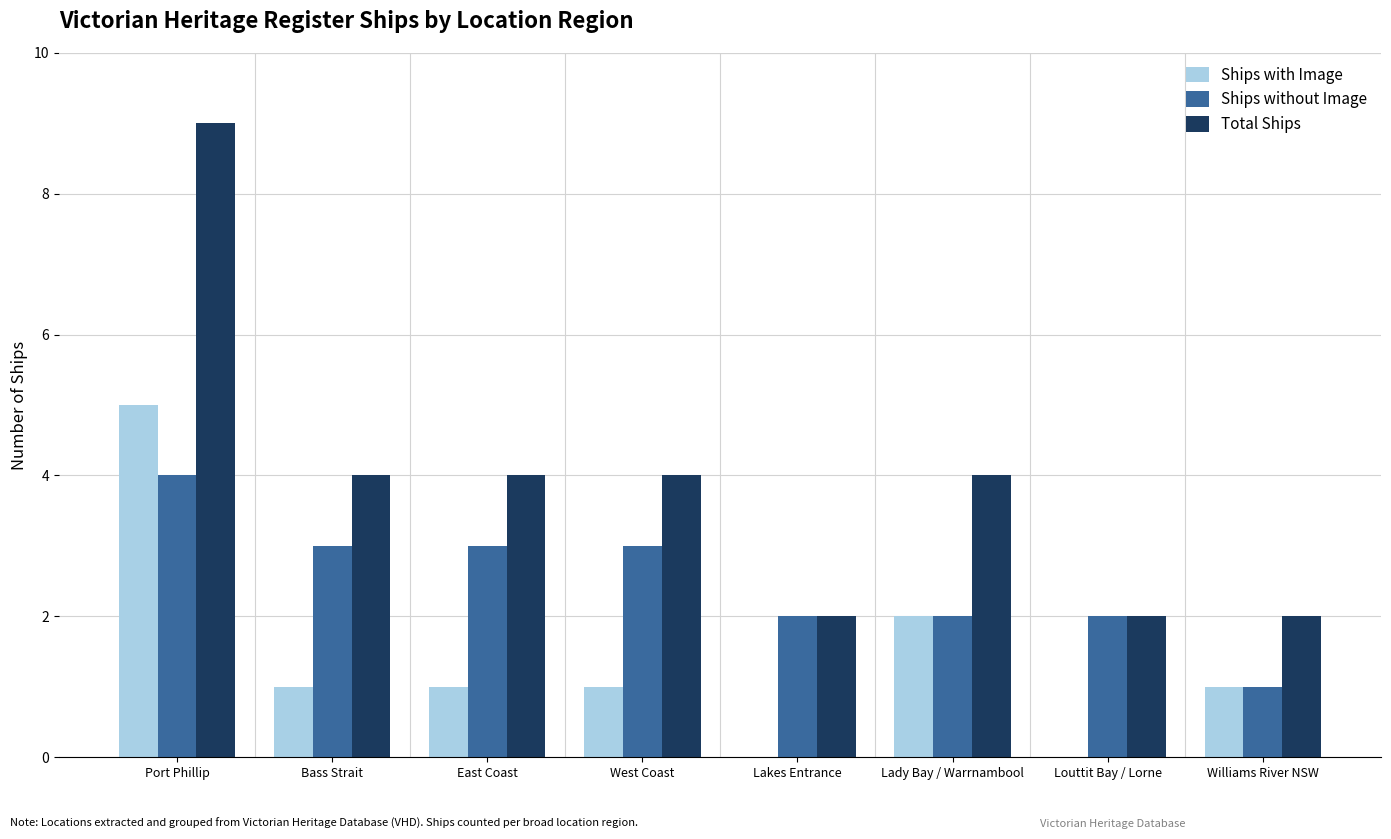

Is it true that Total Ships equals 2 at Lakes Entrance?

True